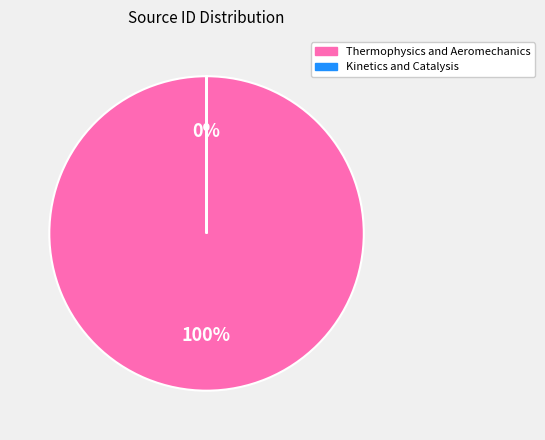

Count the number of slices in the pie.

2